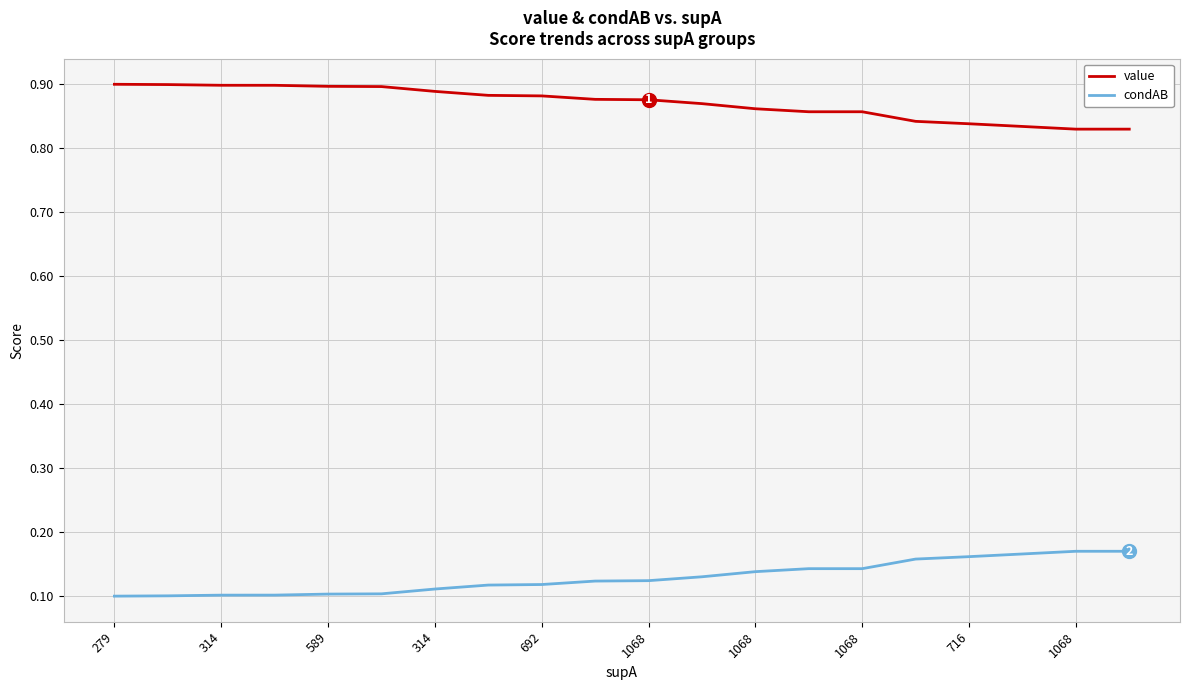

Rank the series by their average value, from lowest to highest.

condAB, value